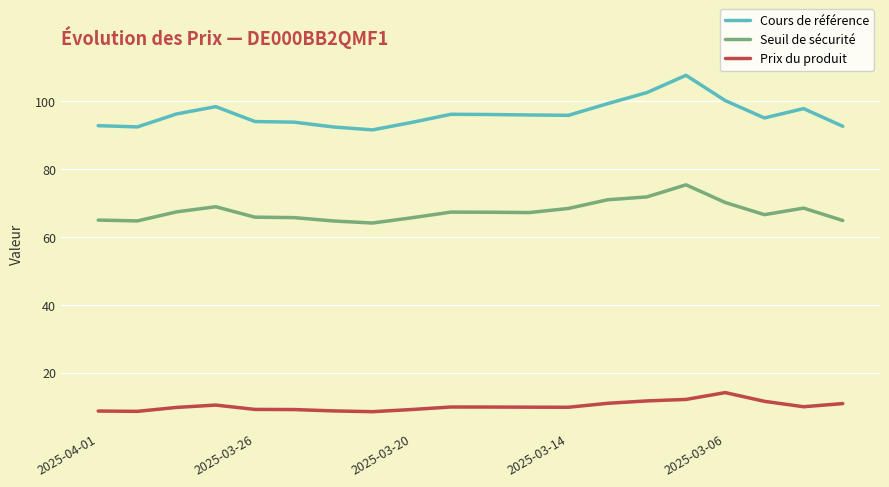

True or false: Prix du produit and Cours de référence cross at least once.

False